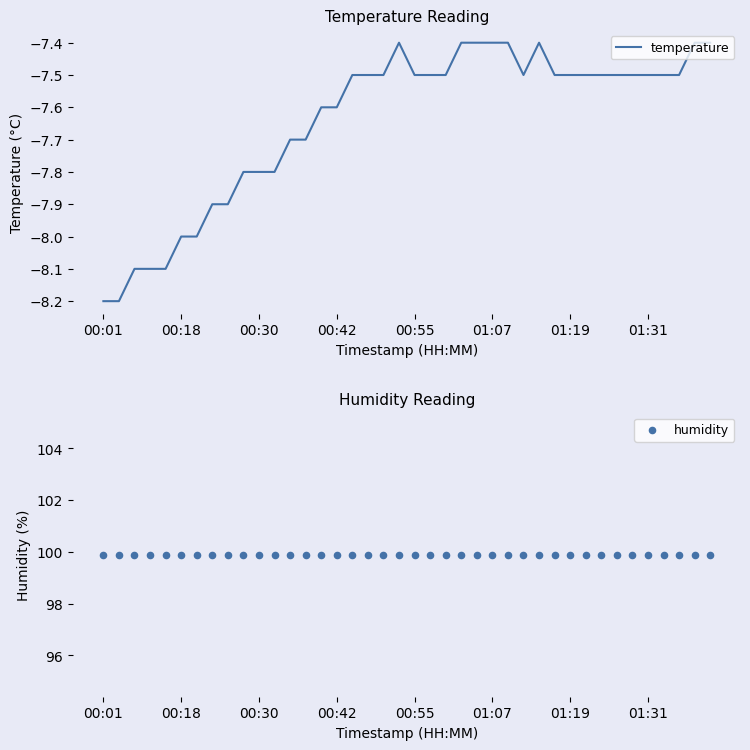

Which series reaches the maximum Y coordinate?

humidity